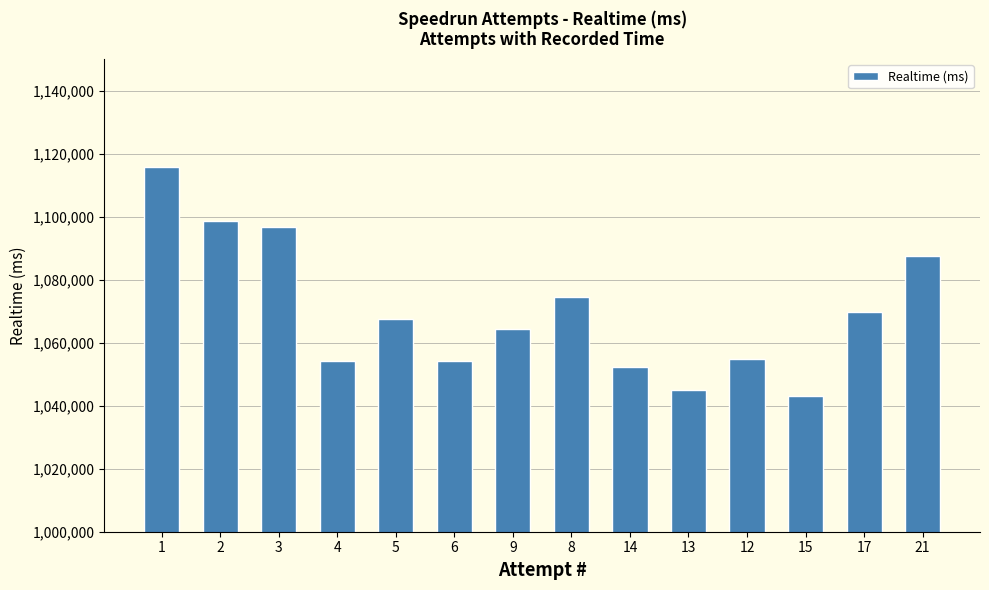

Which label corresponds to the largest value in the chart?

1